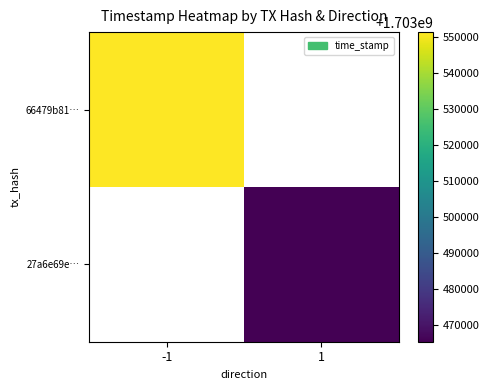

List the series in order of their peak value, highest first.

66479b81…, 27a6e69e…